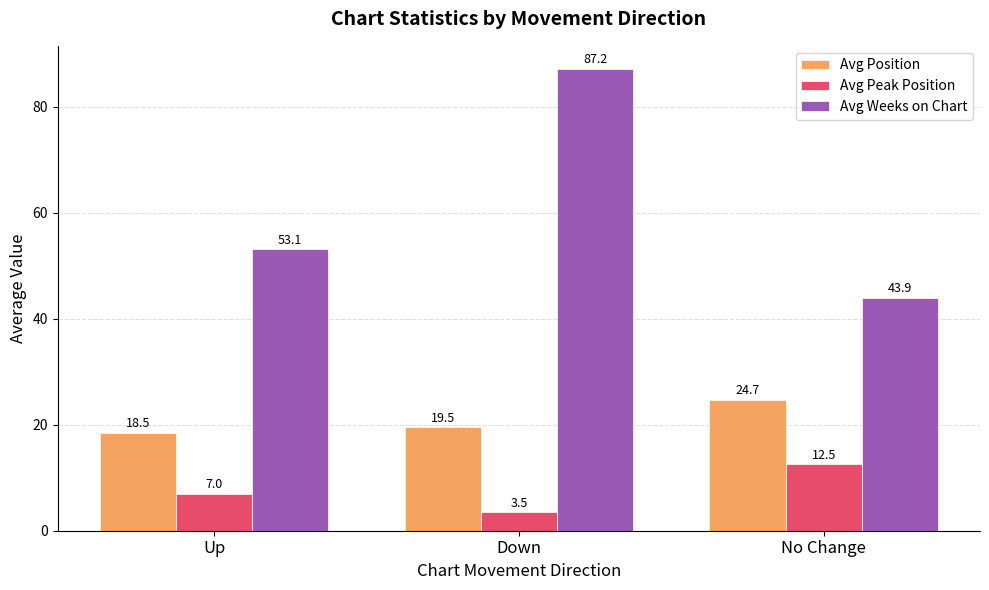

What is the label of the 2nd bar from the right?

Down